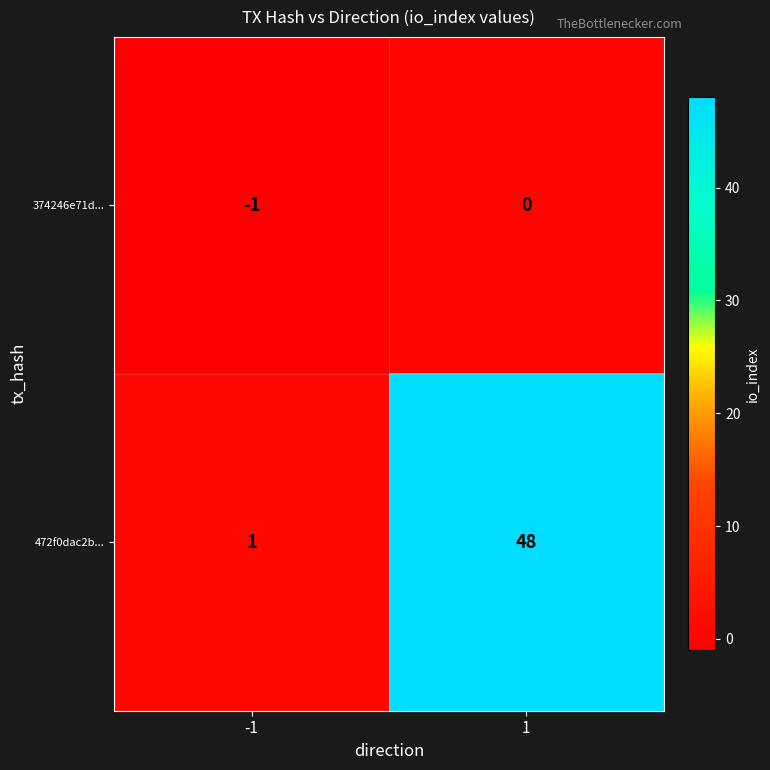

At which category is the sum across all series the highest?

1